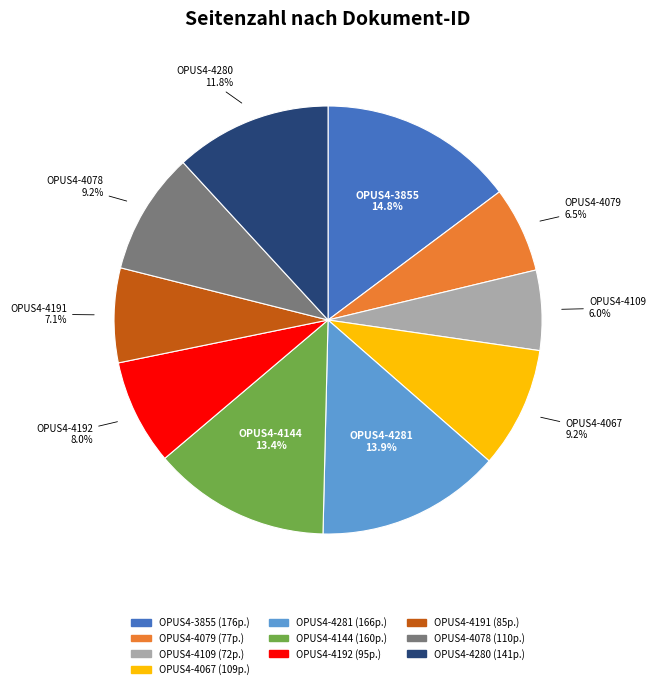

Is there a majority slice in this chart?

No